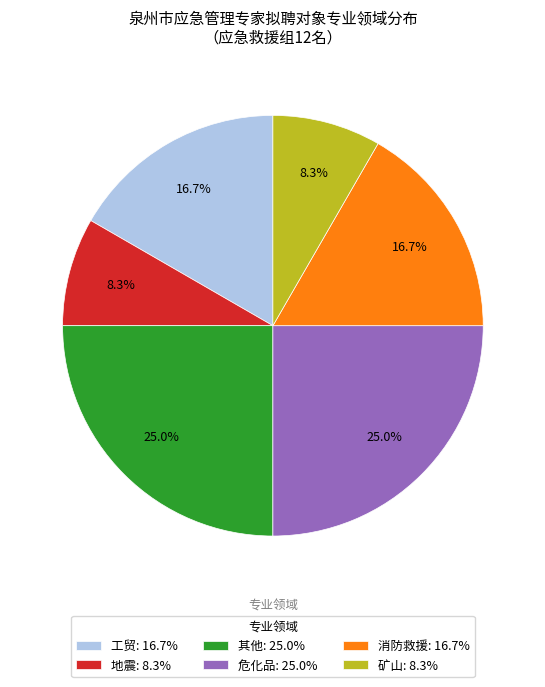

Combined, what portion of the pie is 地震 and 消防救援?

25.0%